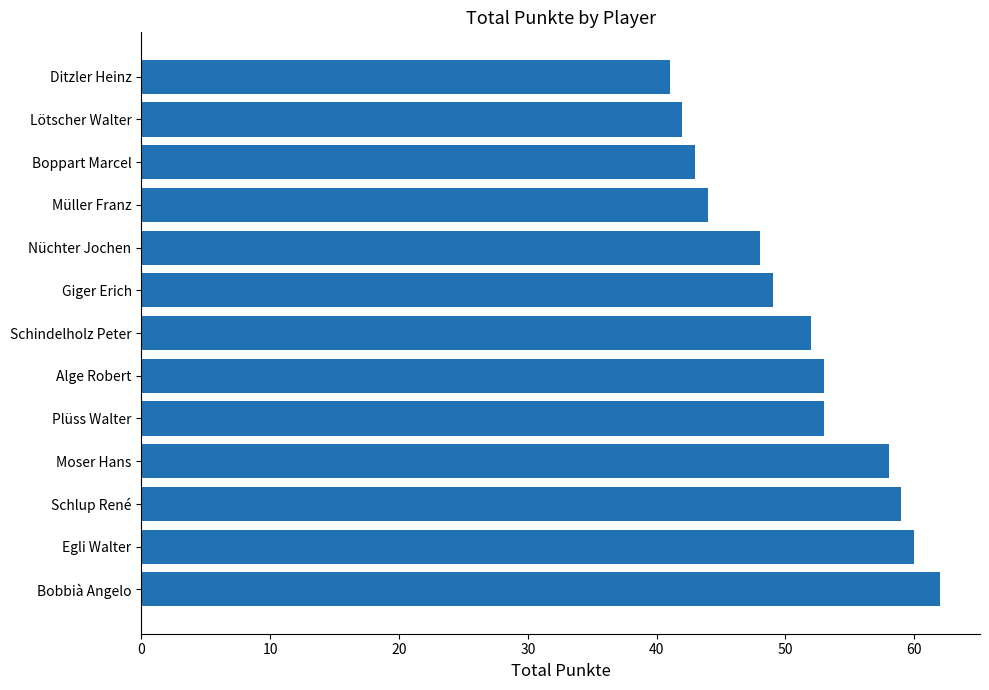

What is the change in value from Boppart Marcel to Schindelholz Peter?

+9